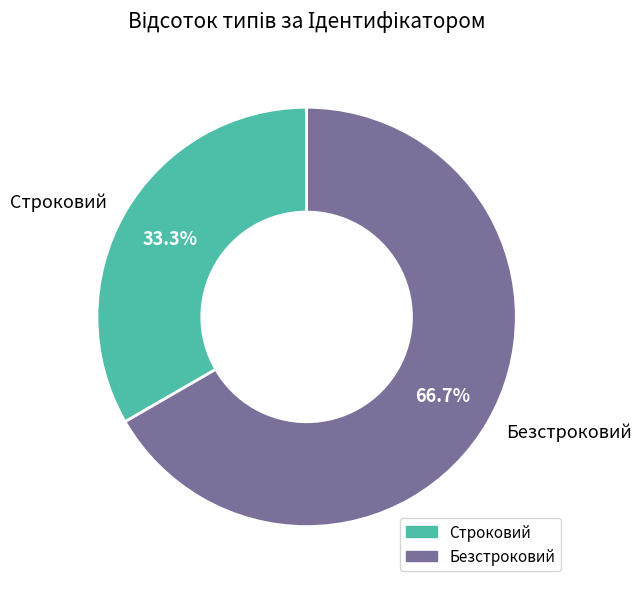

Which slice represents more than half of the pie?

Безстроковий